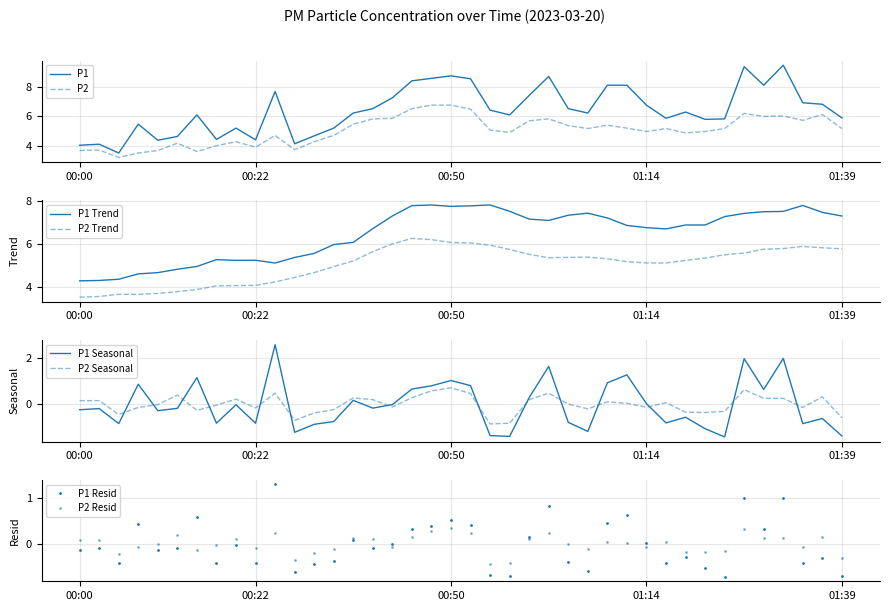

How many distinct data groups are displayed?

2